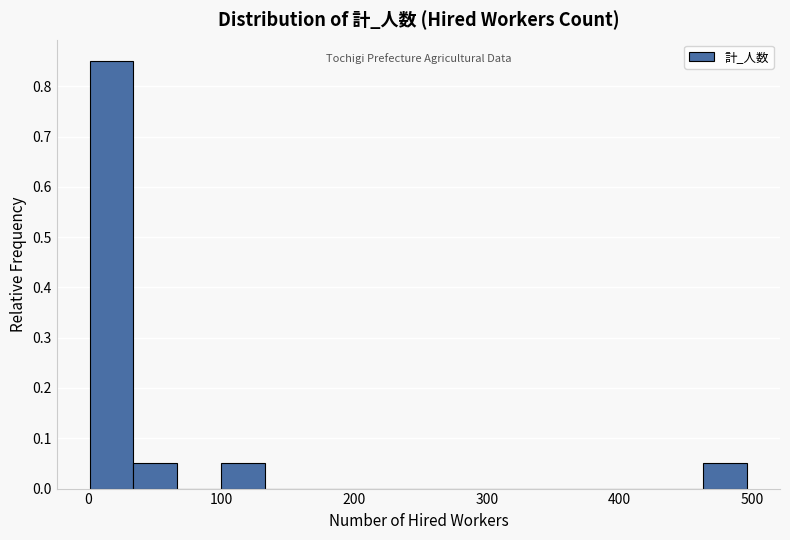

Read against the x-axis, roughly where is the centre of the tallest bar?

20